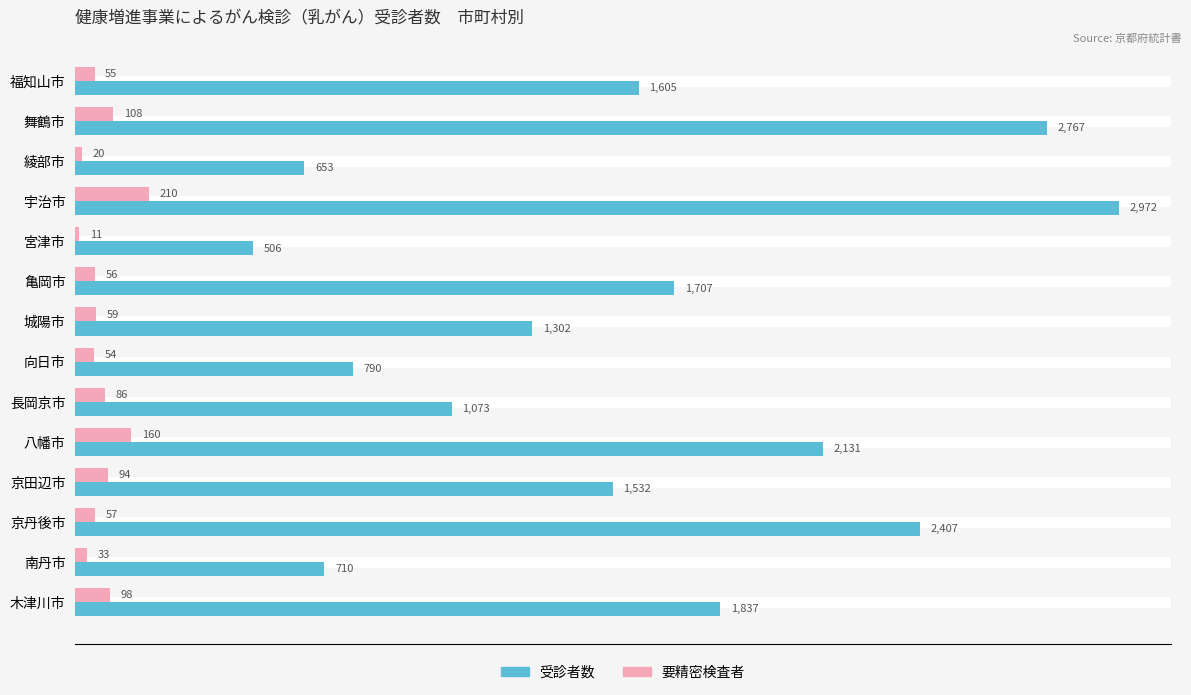

True or false: 要精密検査者 has a value of 59 at 城陽市.

True